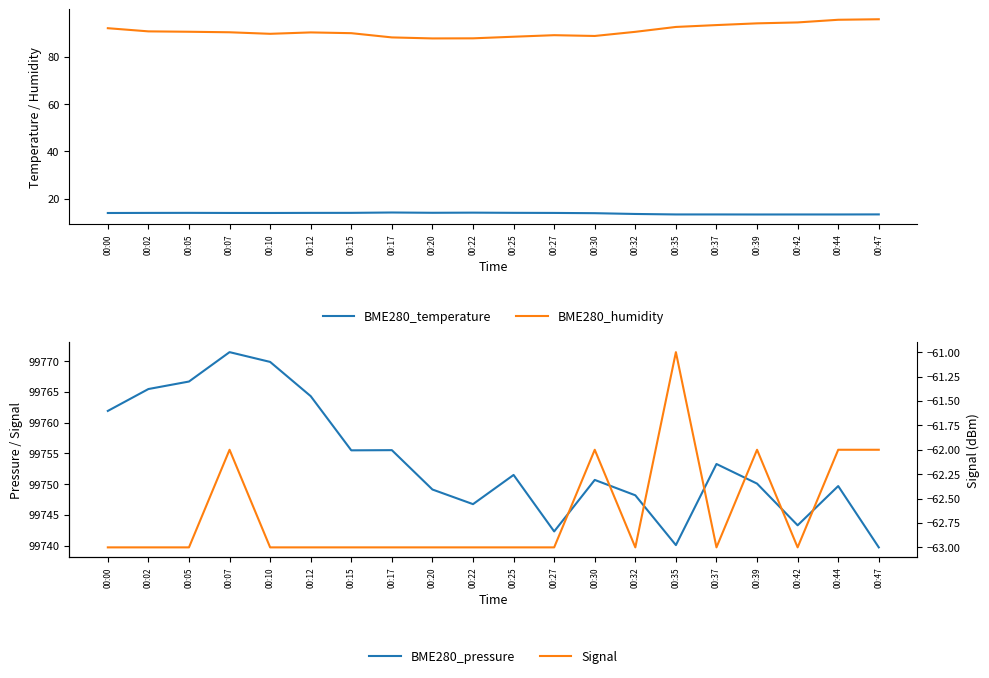

What is the value of the BME280_humidity point at the 1st from the left?

92.0